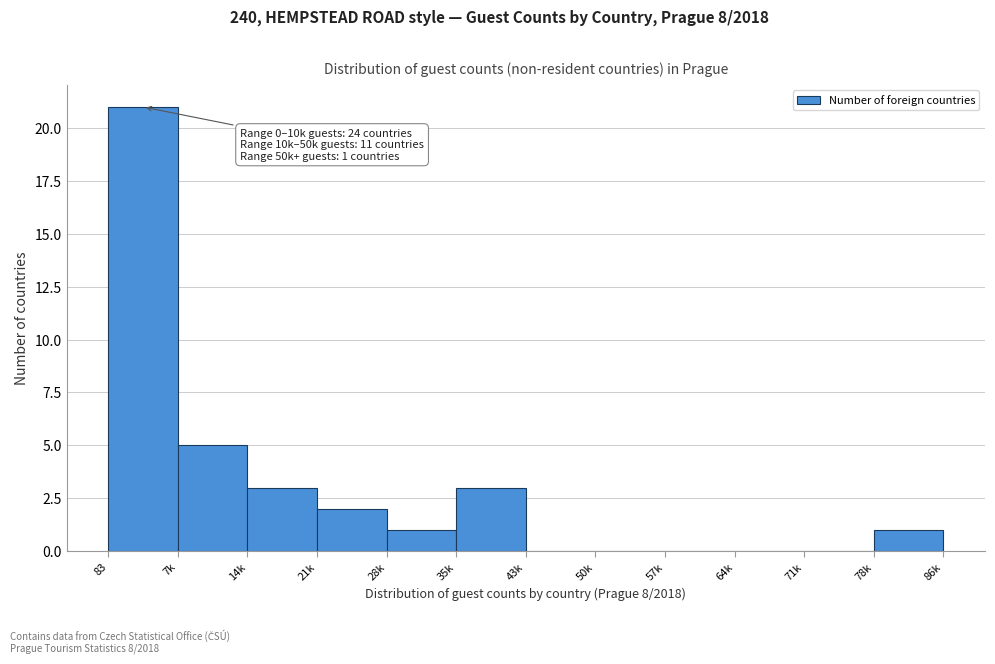

Reading left to right, extract all data points from this chart.

83=21	7k=5	14k=3	21k=2	28k=1	35k=3	43k=0	50k=0	57k=0	64k=0	71k=0	78k=1